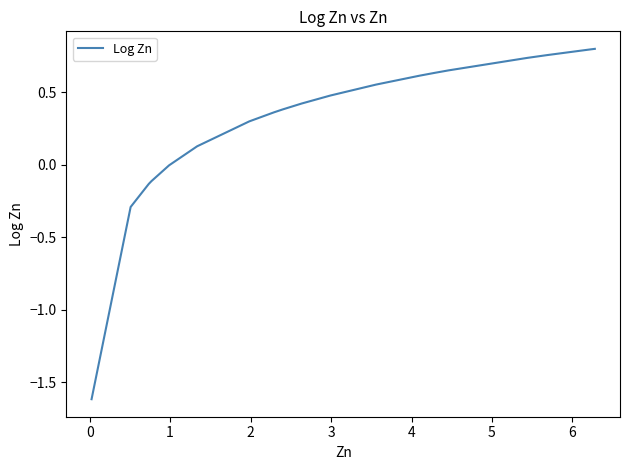

What is the smallest value displayed?

-1.6